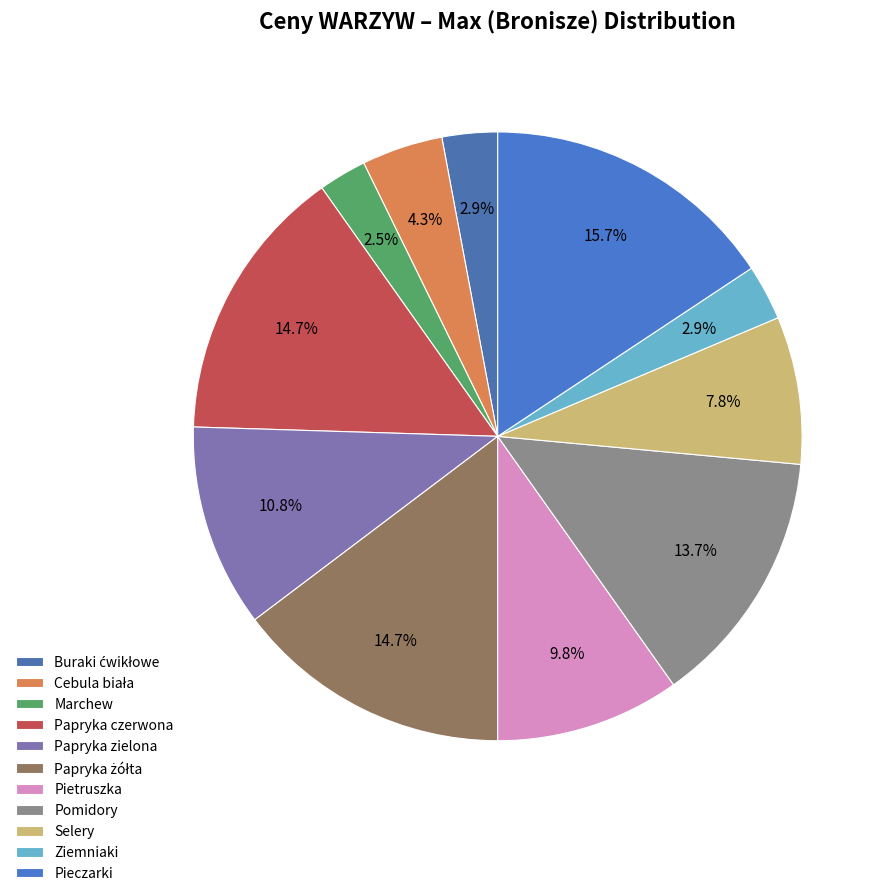

Which slice is the largest?

Pieczarki